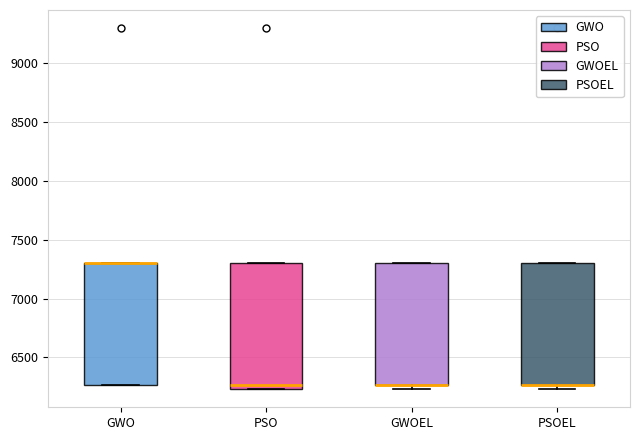

Where is the upper edge of the box for PSO on the y-axis? The values are not printed on the chart, so give them approximately, as read against the axis.

7300